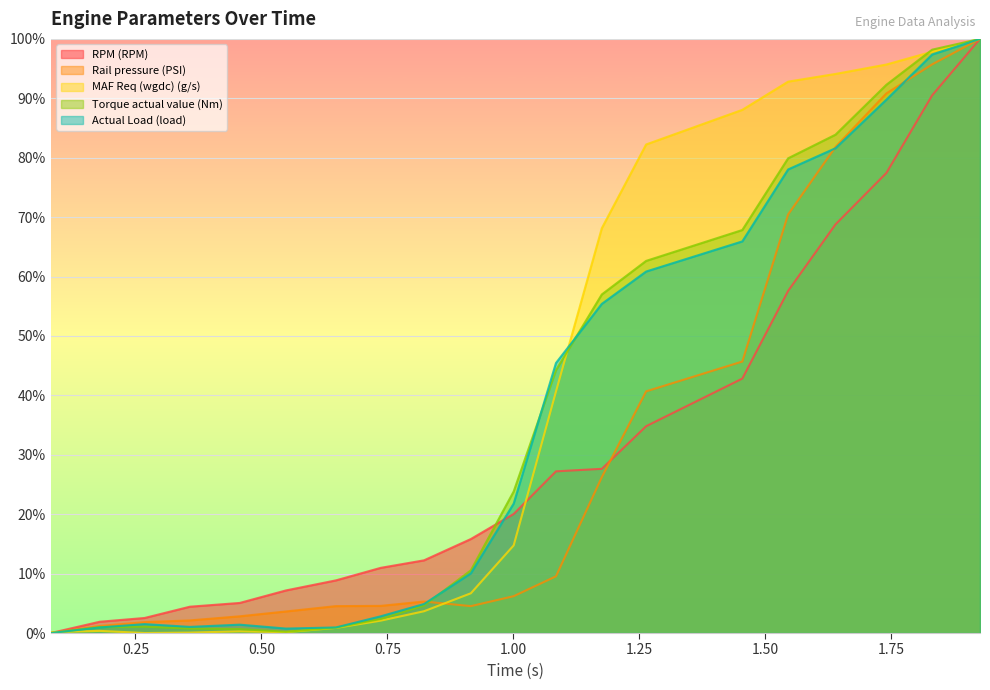

What is the greatest value displayed?

100.0